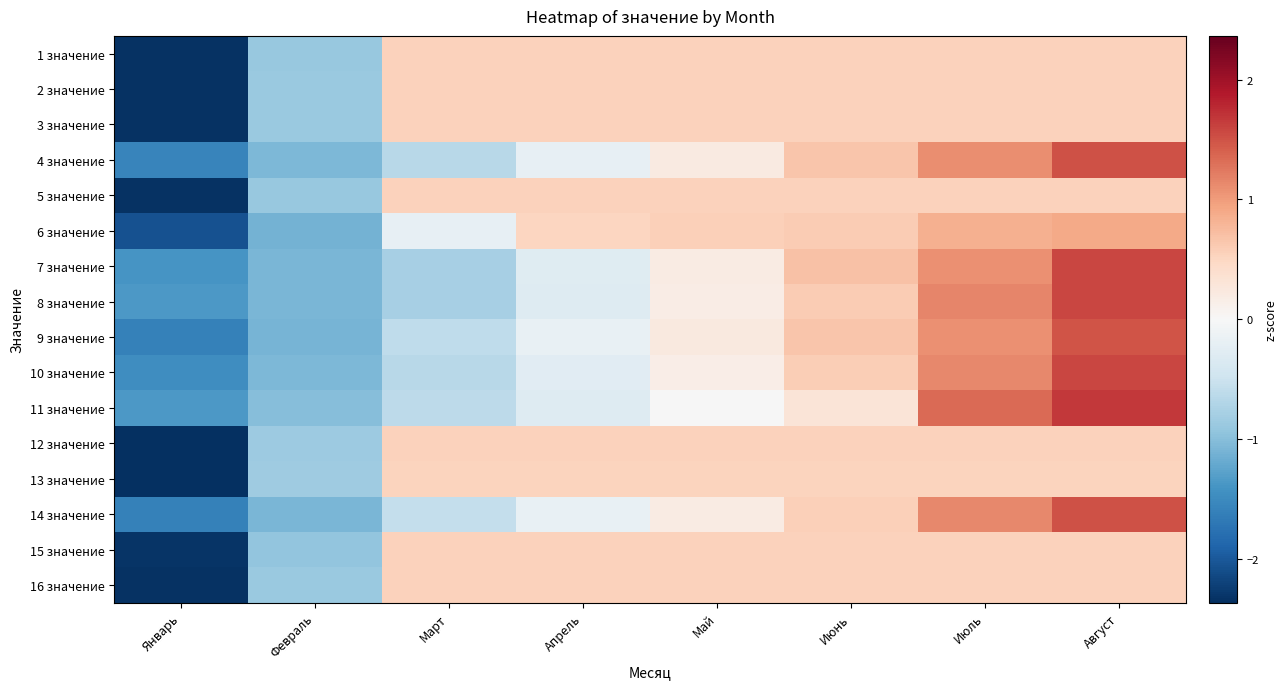

At which category is the sum across all series the highest?

Август